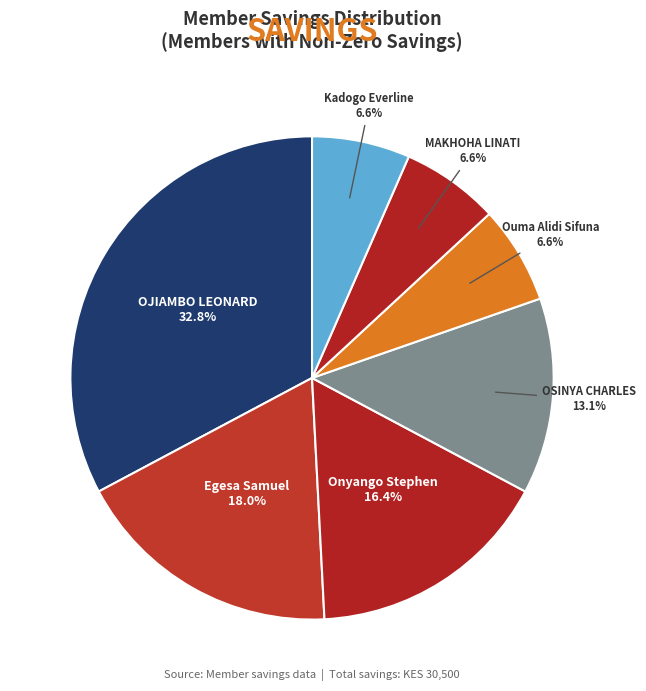

Do OJIAMBO LEONARD and Ouma Alidi Sifuna together represent more than half of the pie?

No